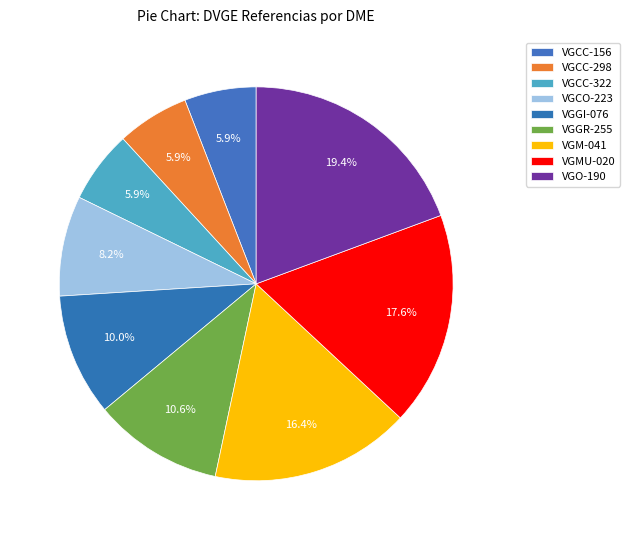

How many slices are in this pie chart?

9